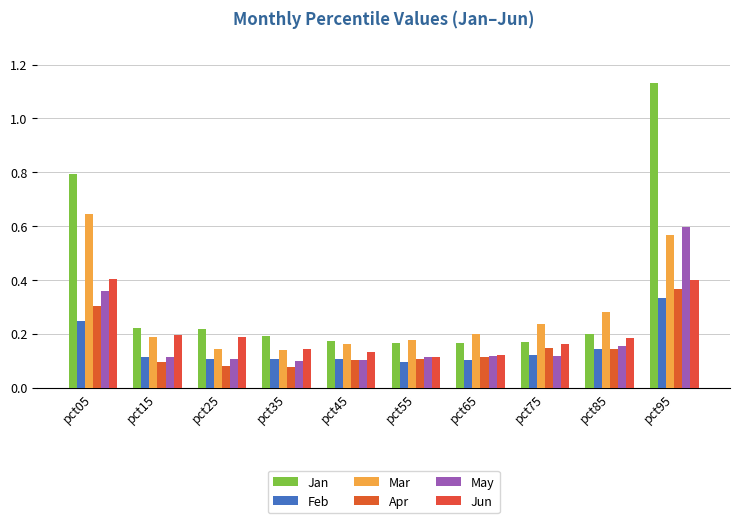

What is the spread (max minus min) of values at pct75?

0.1